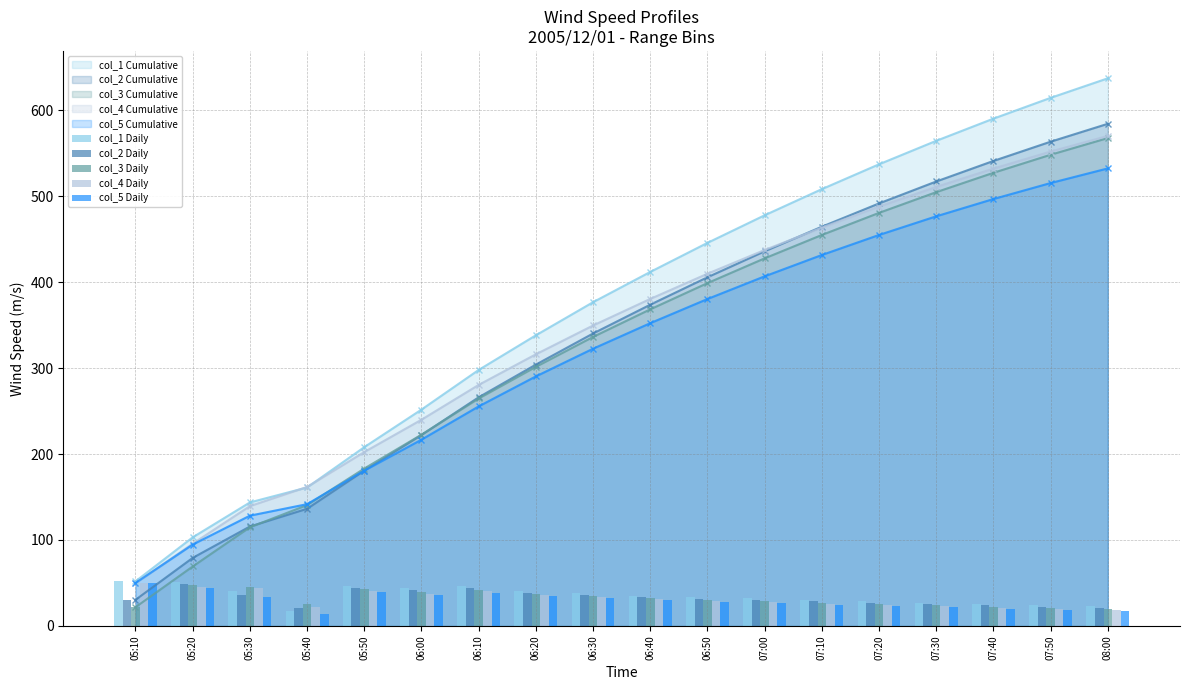

True or false: col_1 Daily has a value of 40.6 at 05:30.

True